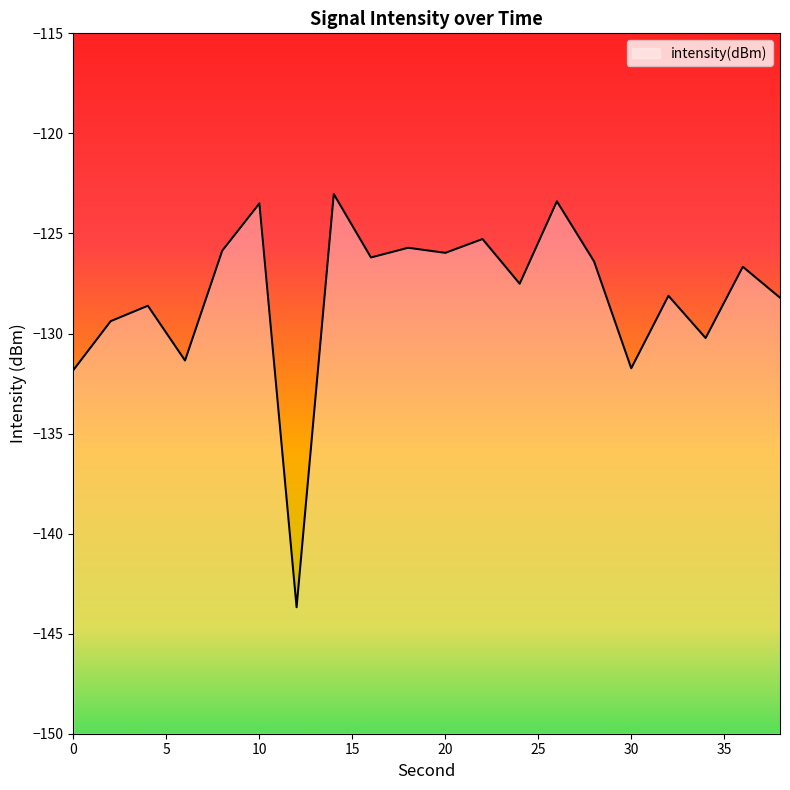

Reading left to right, transcribe all the data shown in this chart.

-131.8	-129.4	-128.6	-131.3	-125.9	-123.5	-143.7	-123.0	-126.2	-125.7	-126.0	-125.3	-127.5	-123.4	-126.4	-131.7	-128.1	-130.2	-126.7	-128.2